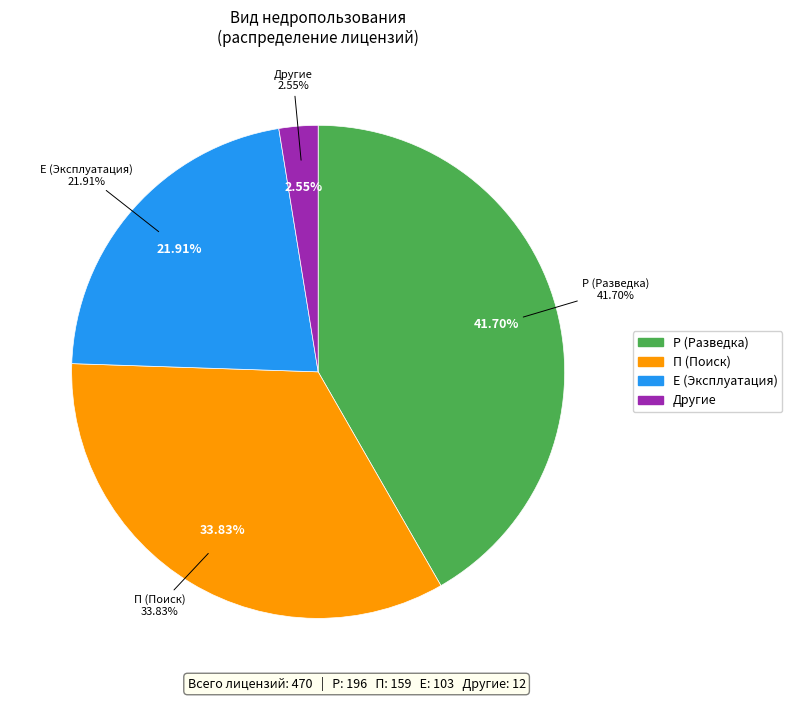

How many segments does this pie chart have?

4